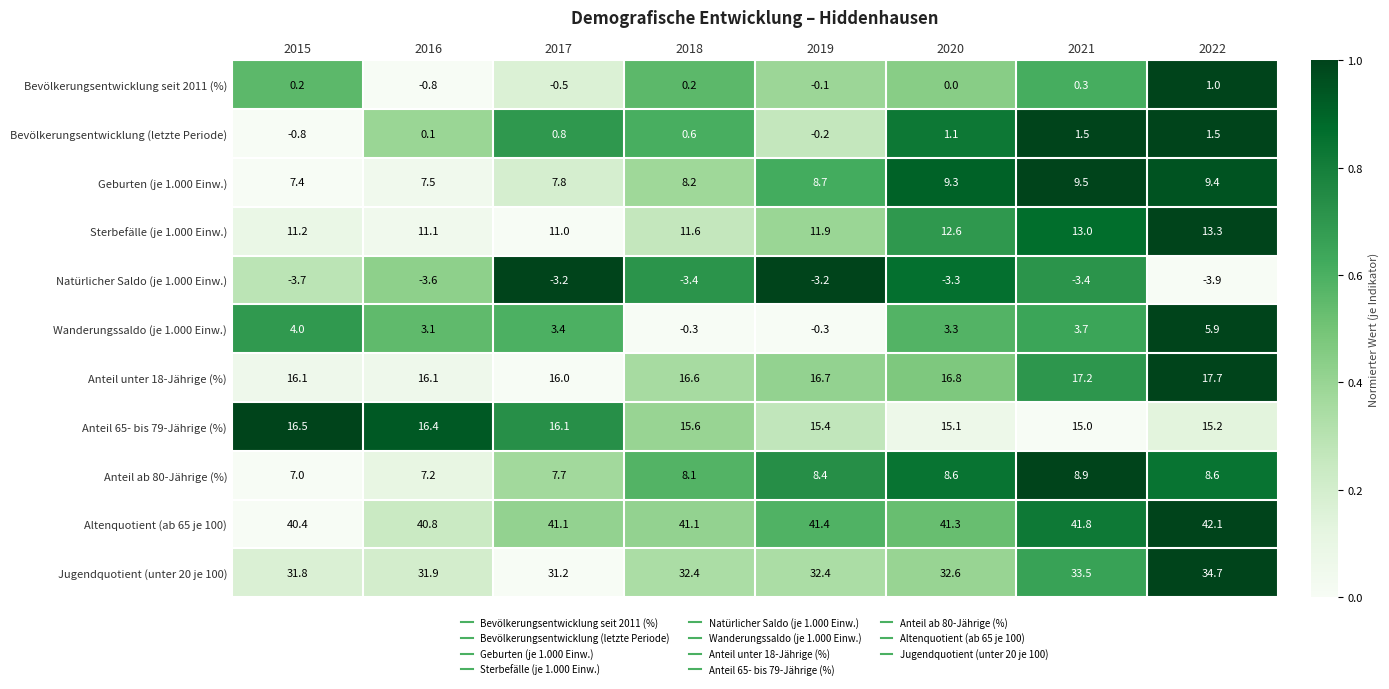

Is it true that Bevölkerungsentwicklung (letzte Periode) equals 2.7 at 2021?

False